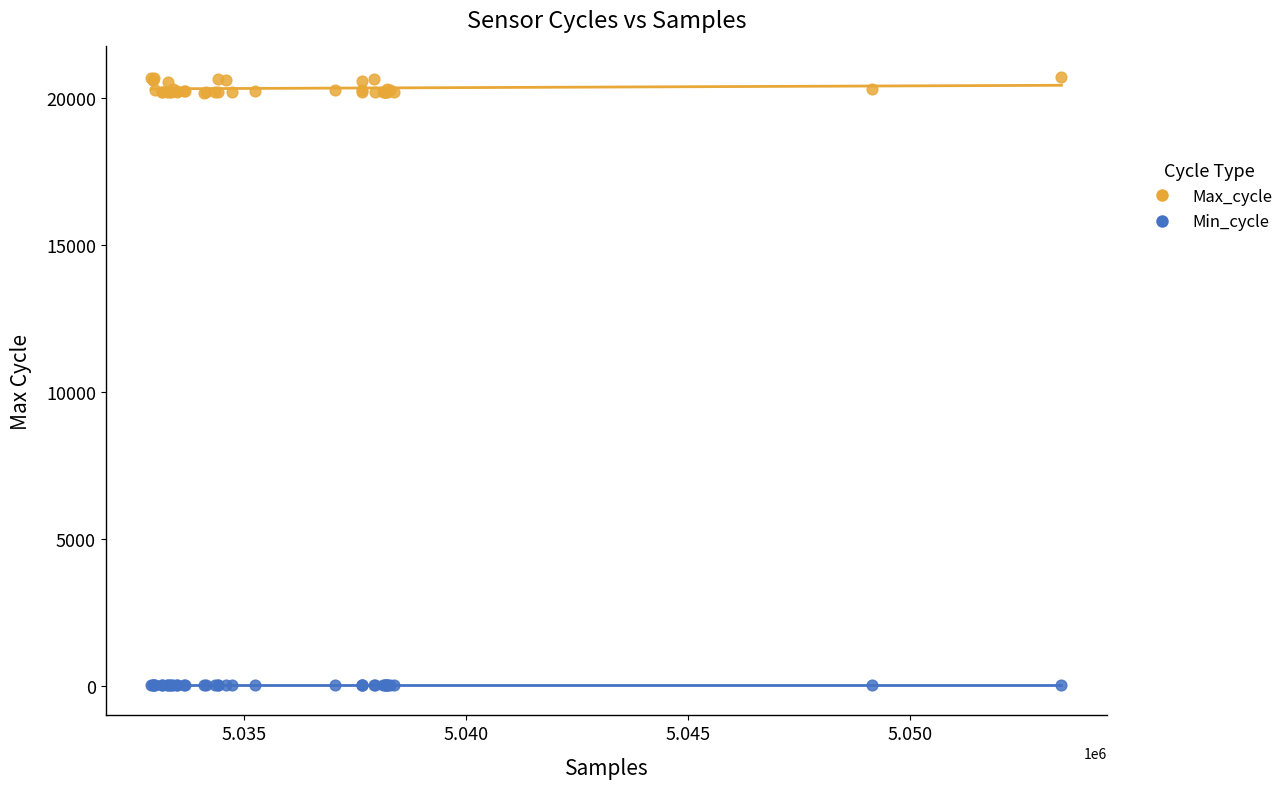

Which series contains the lowest Y value?

Min_cycle